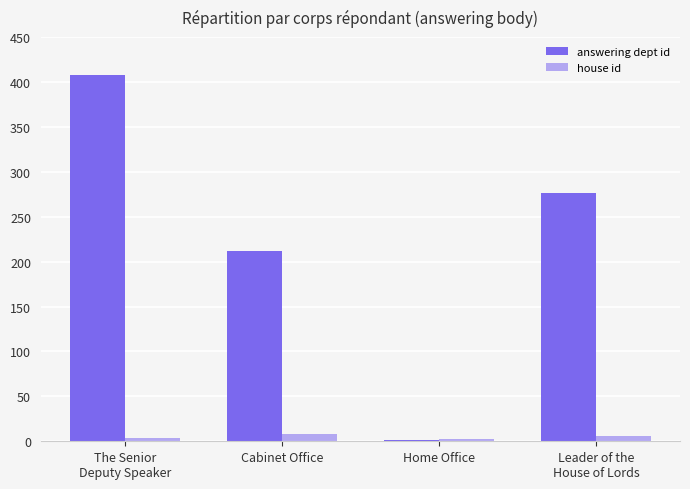

Are the bars grouped side by side (vs. stacked)?

Yes